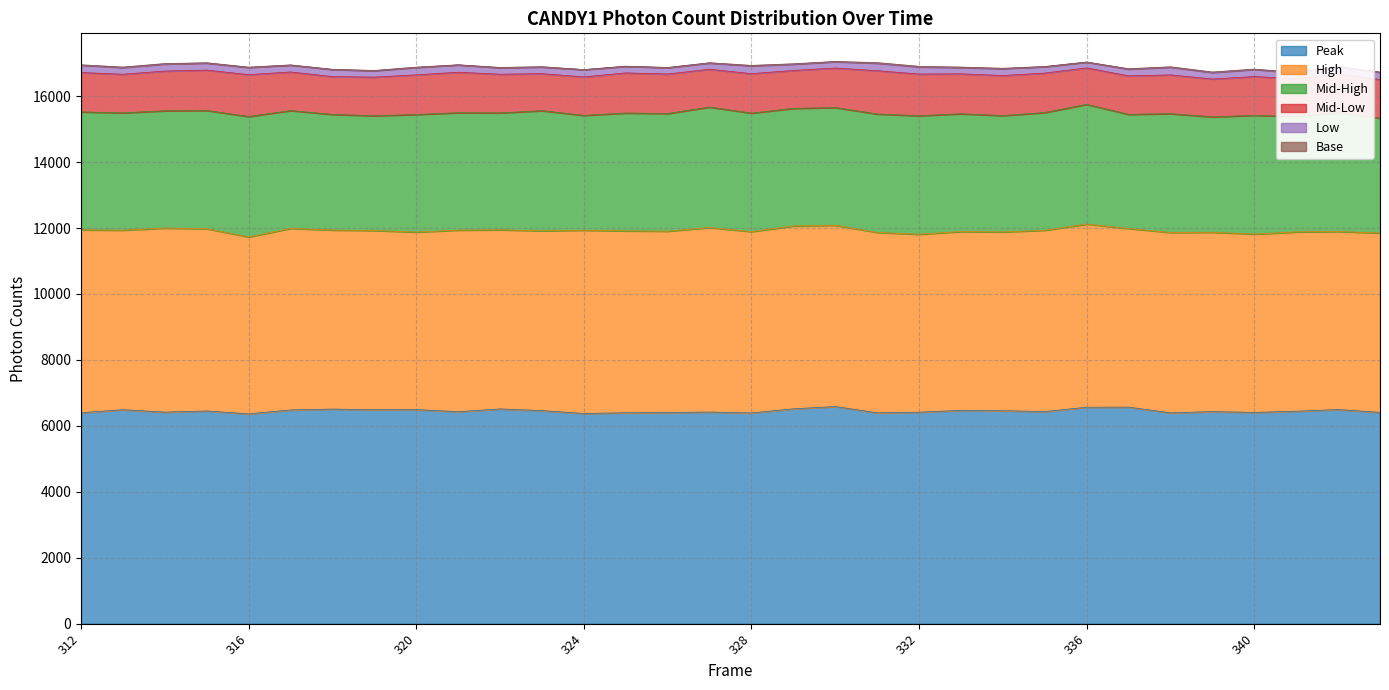

Where does the high_val series first go above 5471?

312